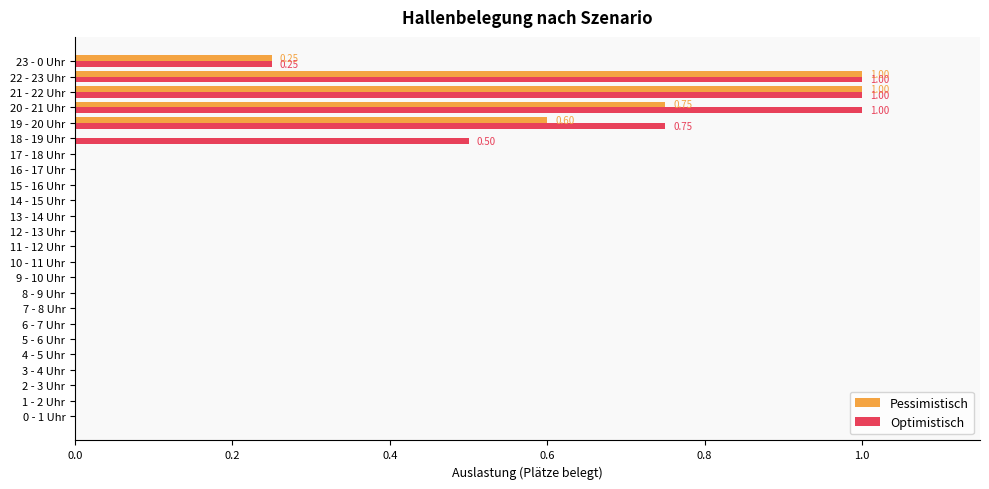

What is the sum of all Pessimistisch values?

3.6